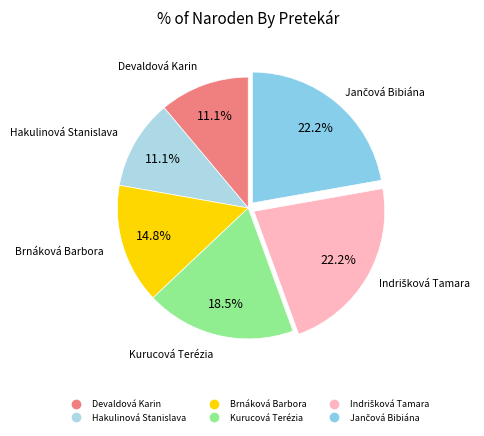

Count the number of slices in the pie.

6